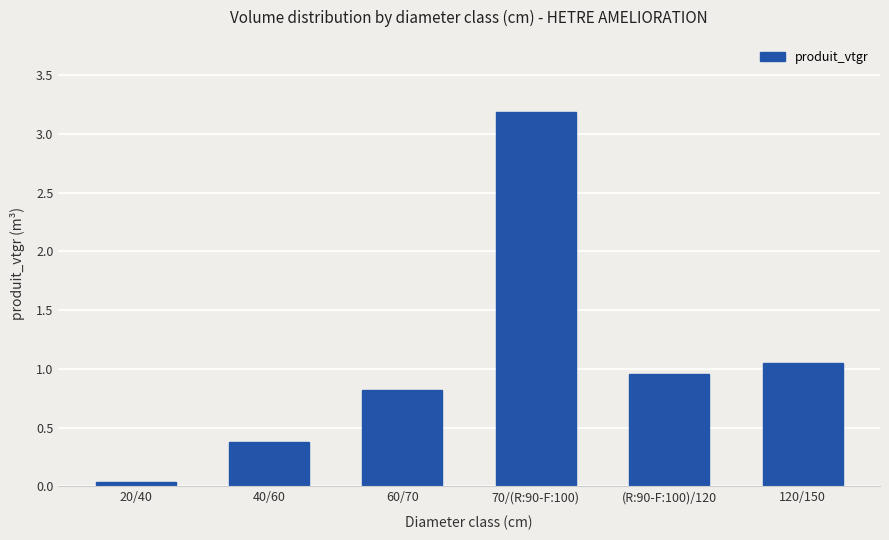

List the labels in order of value, smallest first.

20/40, 40/60, 60/70, (R:90-F:100)/120, 120/150, 70/(R:90-F:100)